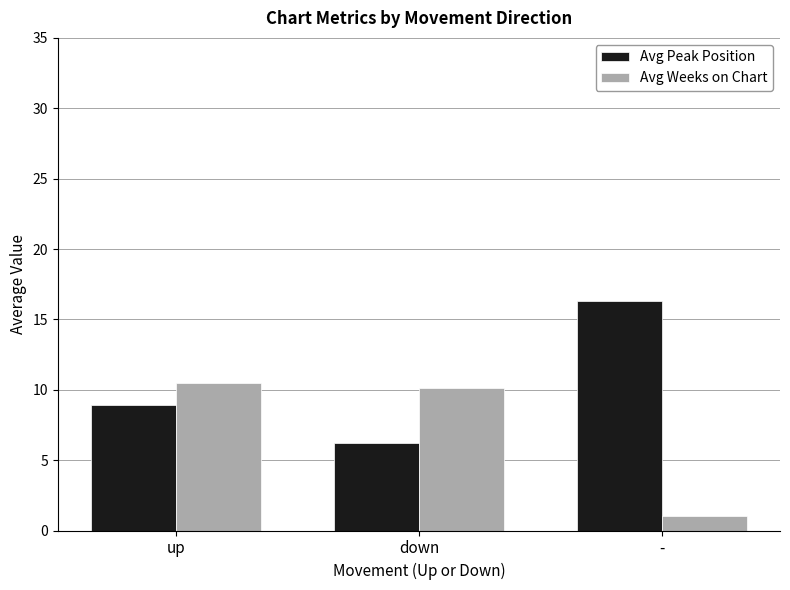

What is the difference between the Avg Weeks on Chart values at down and up?

0.4